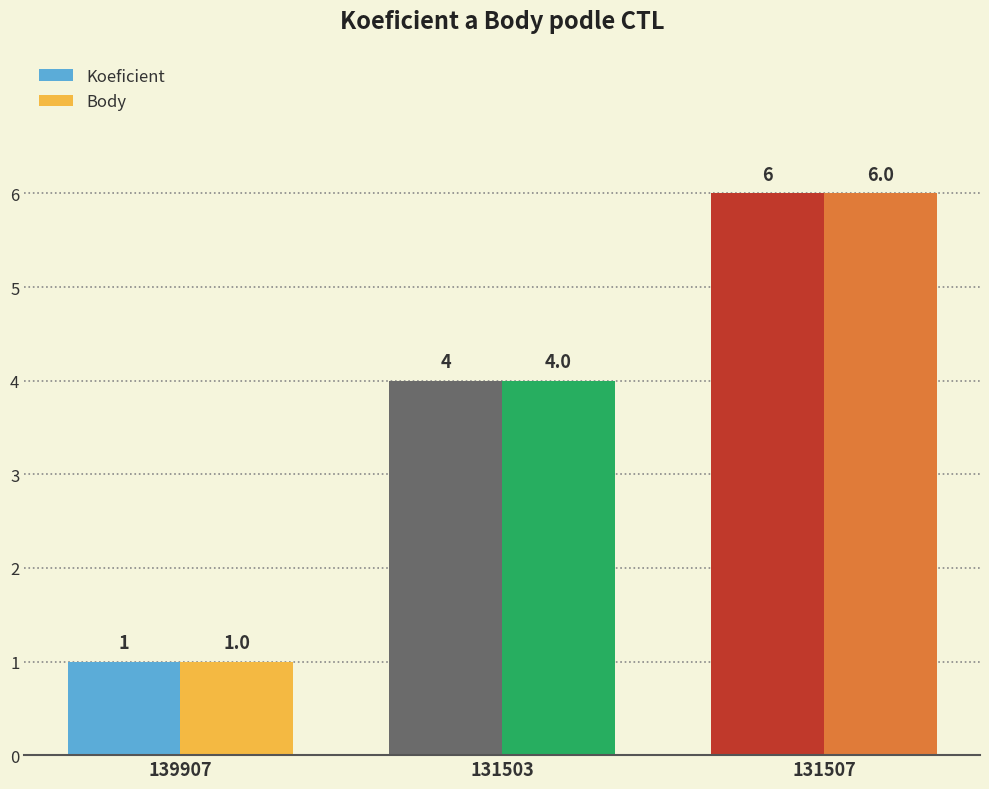

What are all the series names shown in the legend?

Koeficient, Body